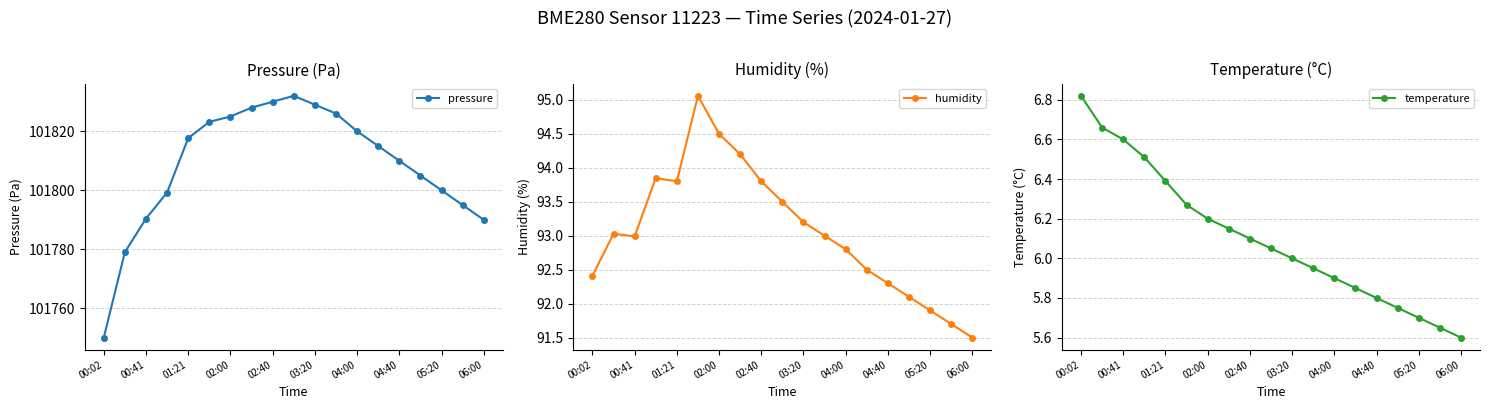

How many distinct data groups are displayed?

3